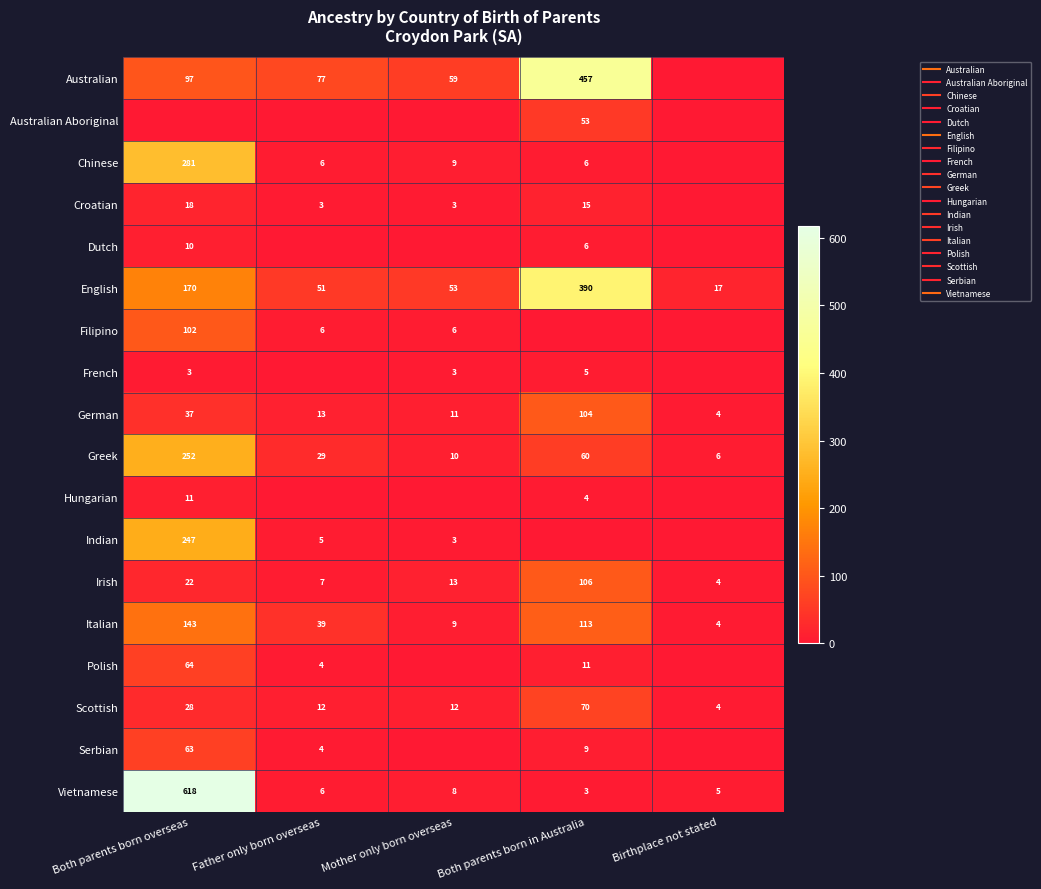

True or false: German has a value of 4 at Birthplace not stated.

True